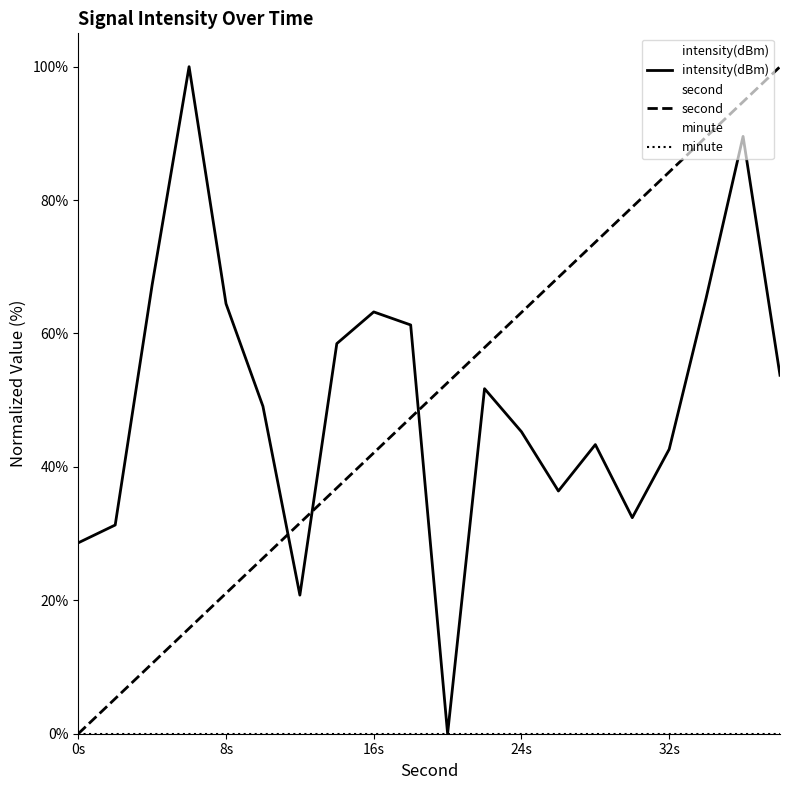

What is the value of the second point at the 2nd from the left?

5.3